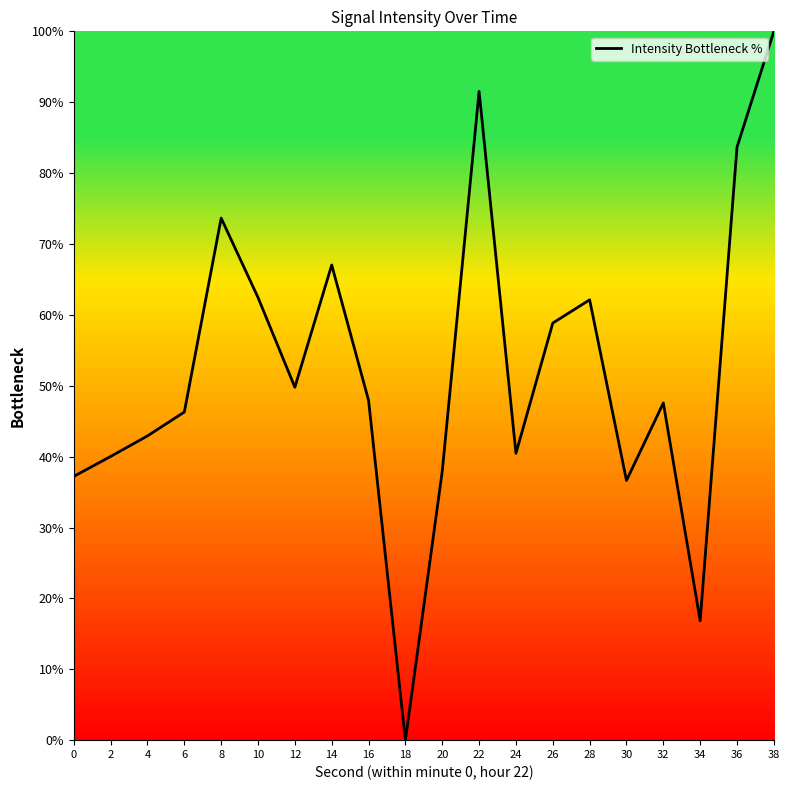

At which category does the data reach its first local peak?

8